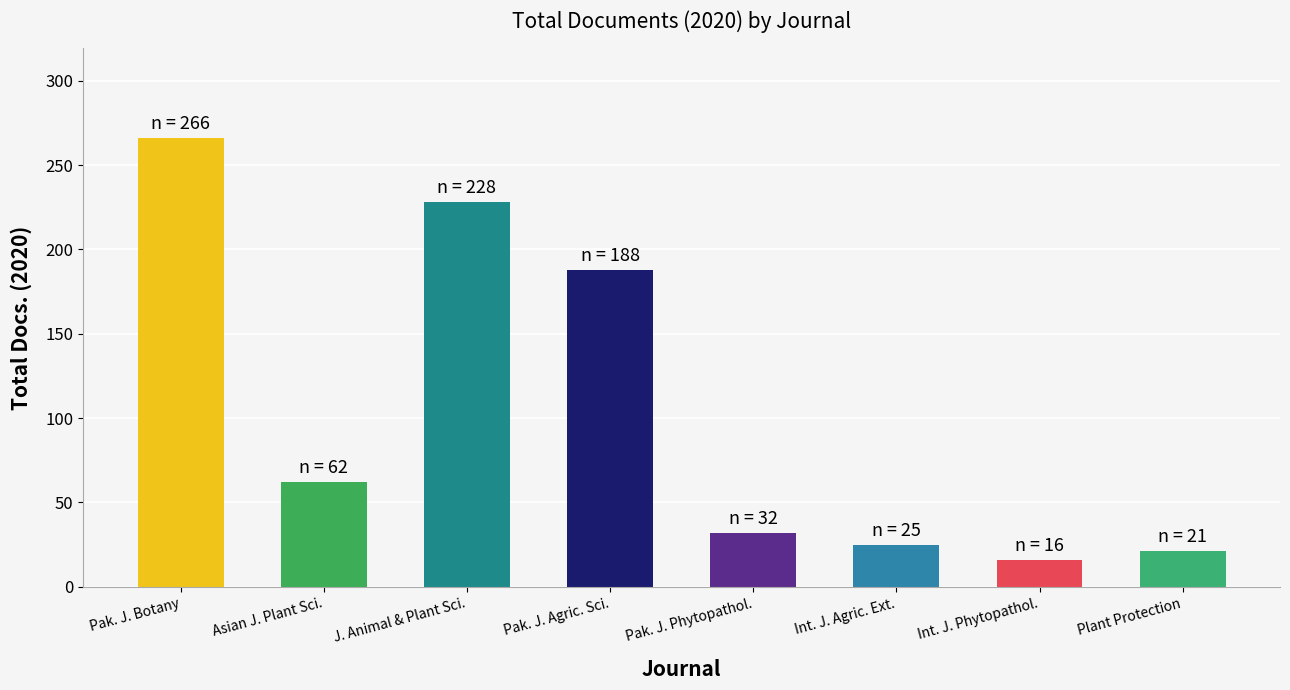

Rank the categories by value from highest to lowest.

Pak. J. Botany, J. Animal & Plant Sci., Pak. J. Agric. Sci., Asian J. Plant Sci., Pak. J. Phytopathol., Int. J. Agric. Ext., Plant Protection, Int. J. Phytopathol.